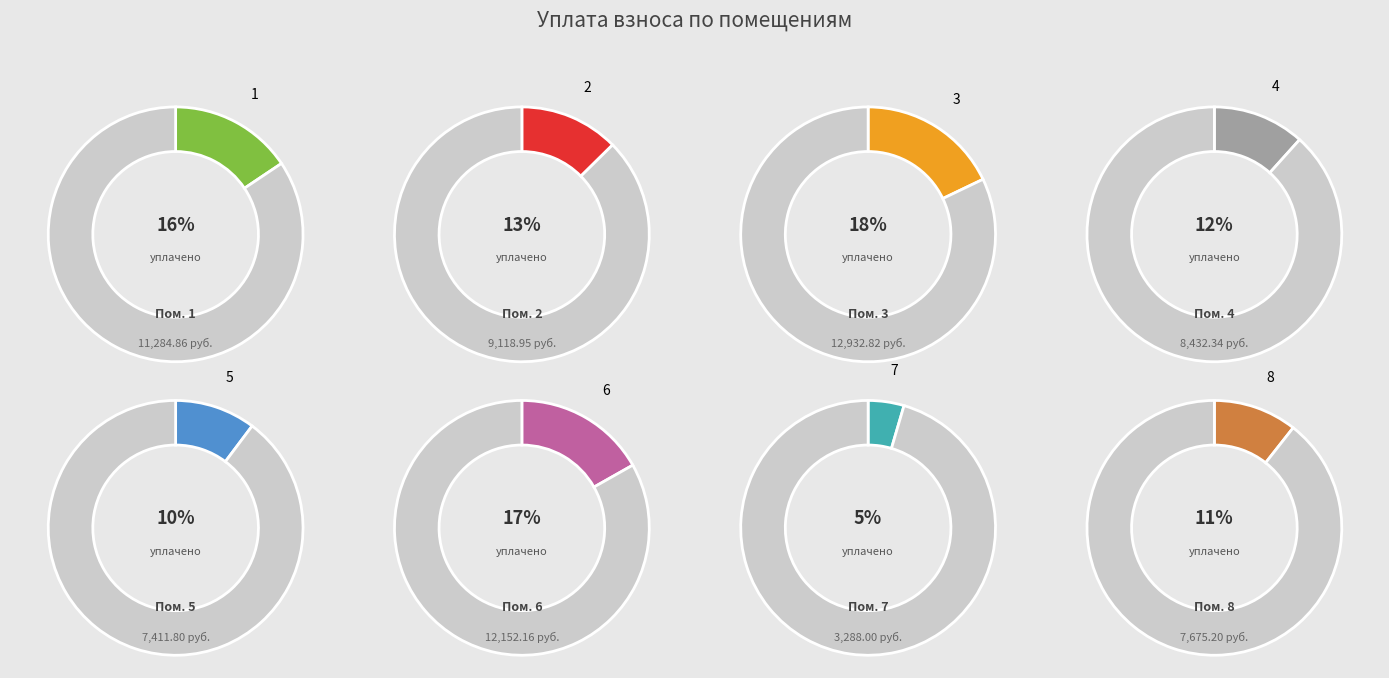

Rank the categories by value from lowest to highest.

7, 5, 8, 4, 2, 1, 6, 3